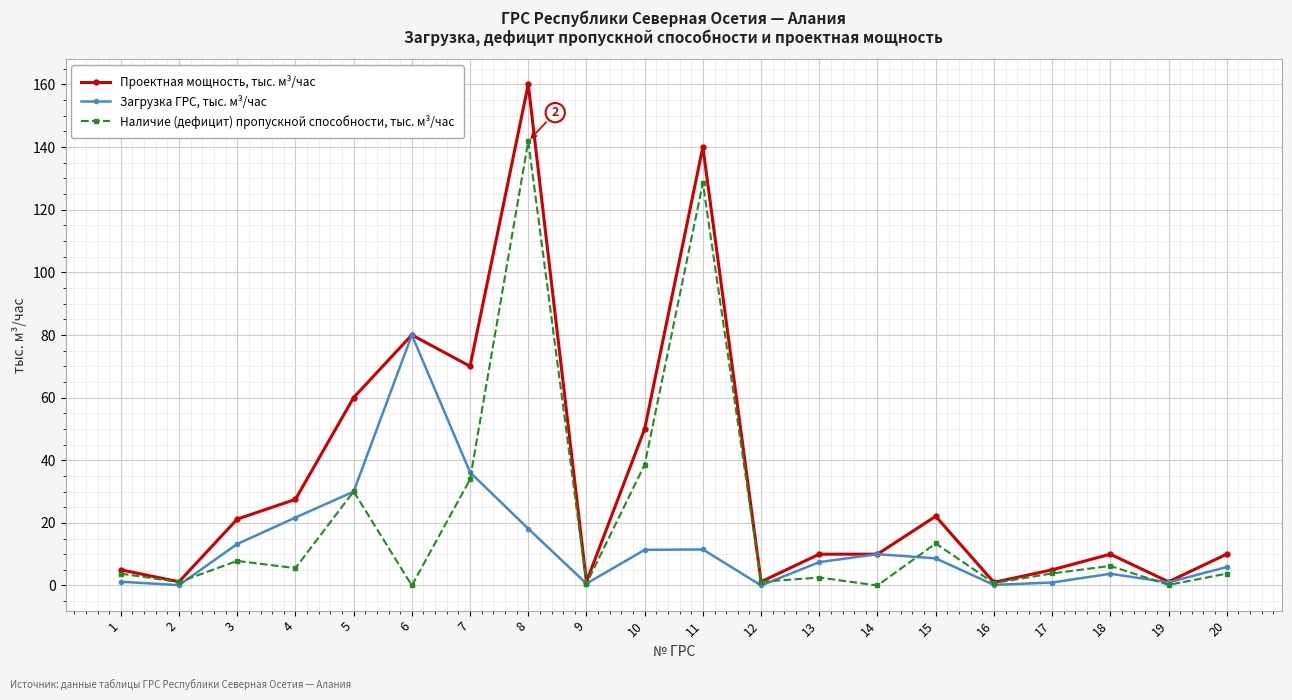

At which category does Проектная мощность, тыс. м³/час reach its first local peak?

6